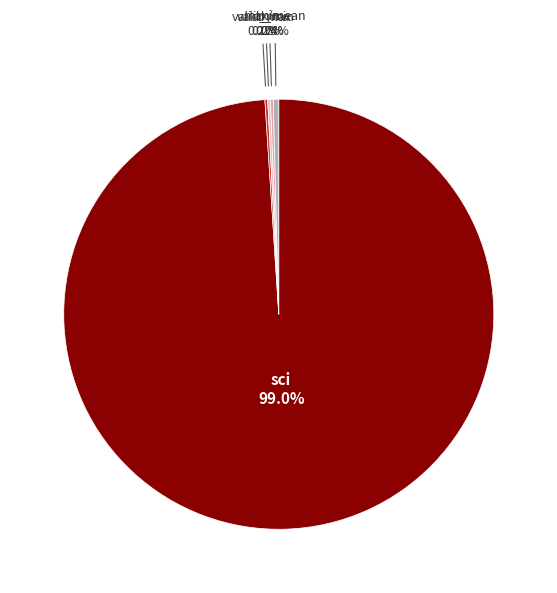

Which category accounts for the majority?

sci